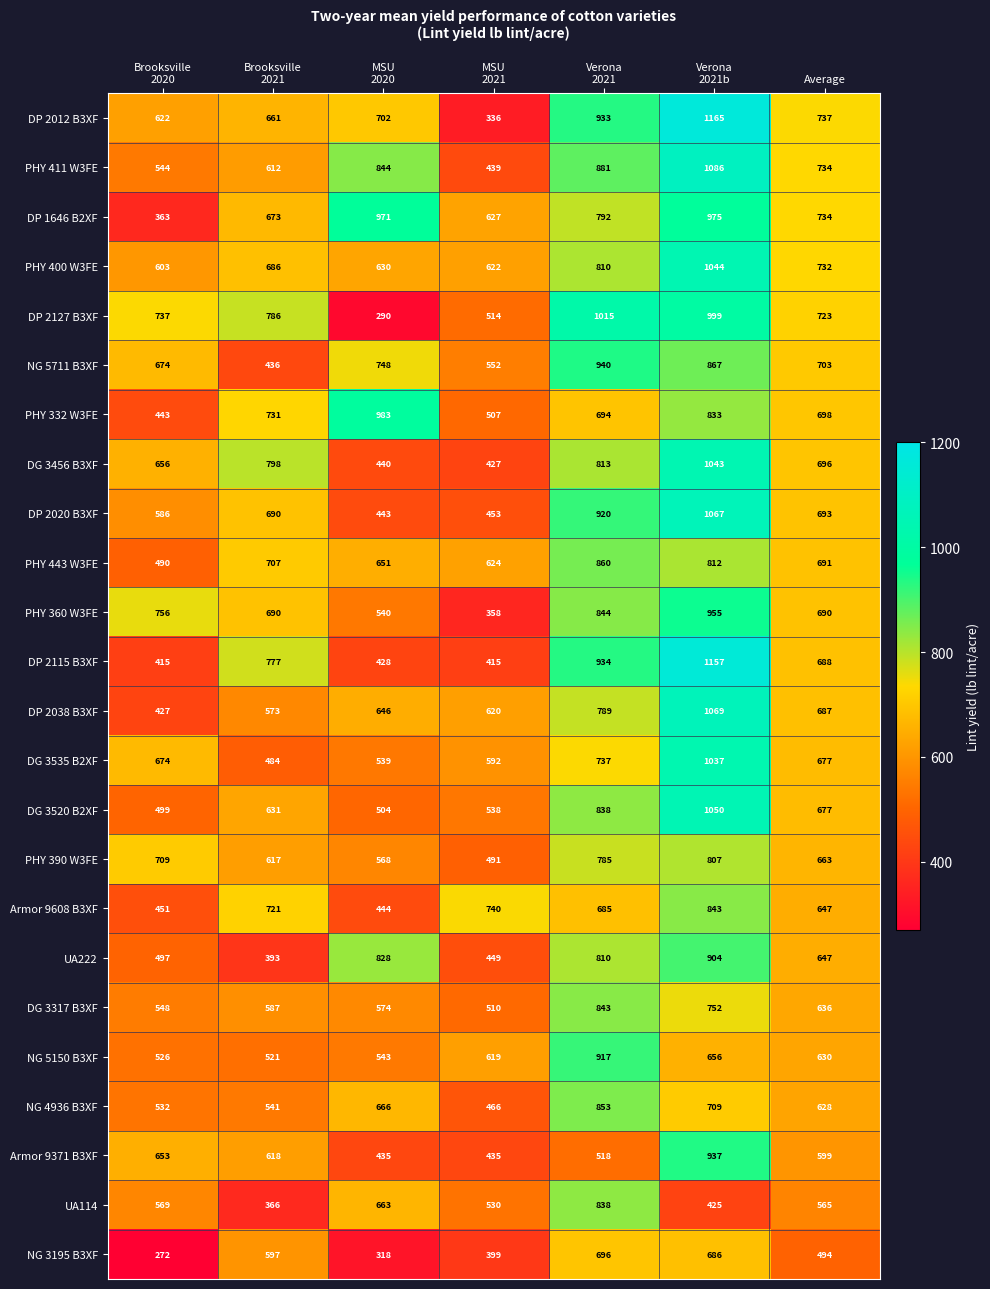

What is the sum of all DG 3456 B3XF values?

4873